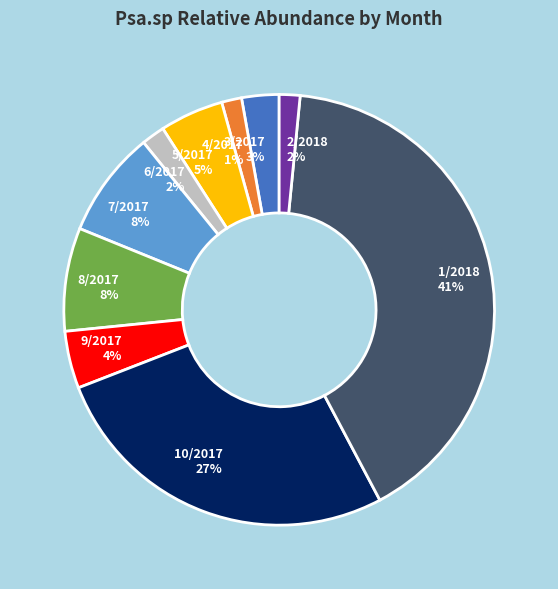

Does 2/2018 2% represent more than half of the total?

No